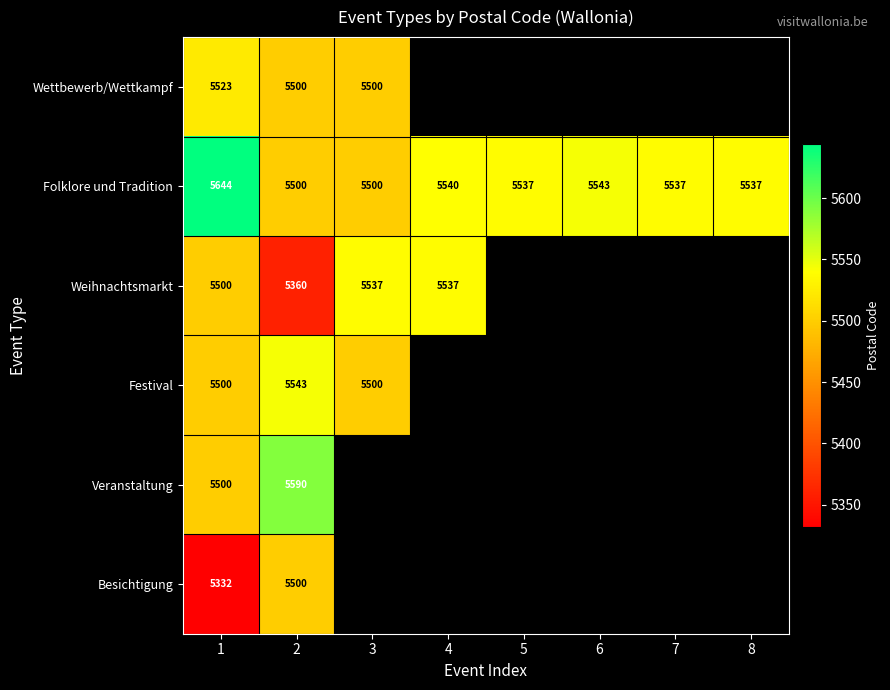

What is the maximum value shown in the chart?

5644.0